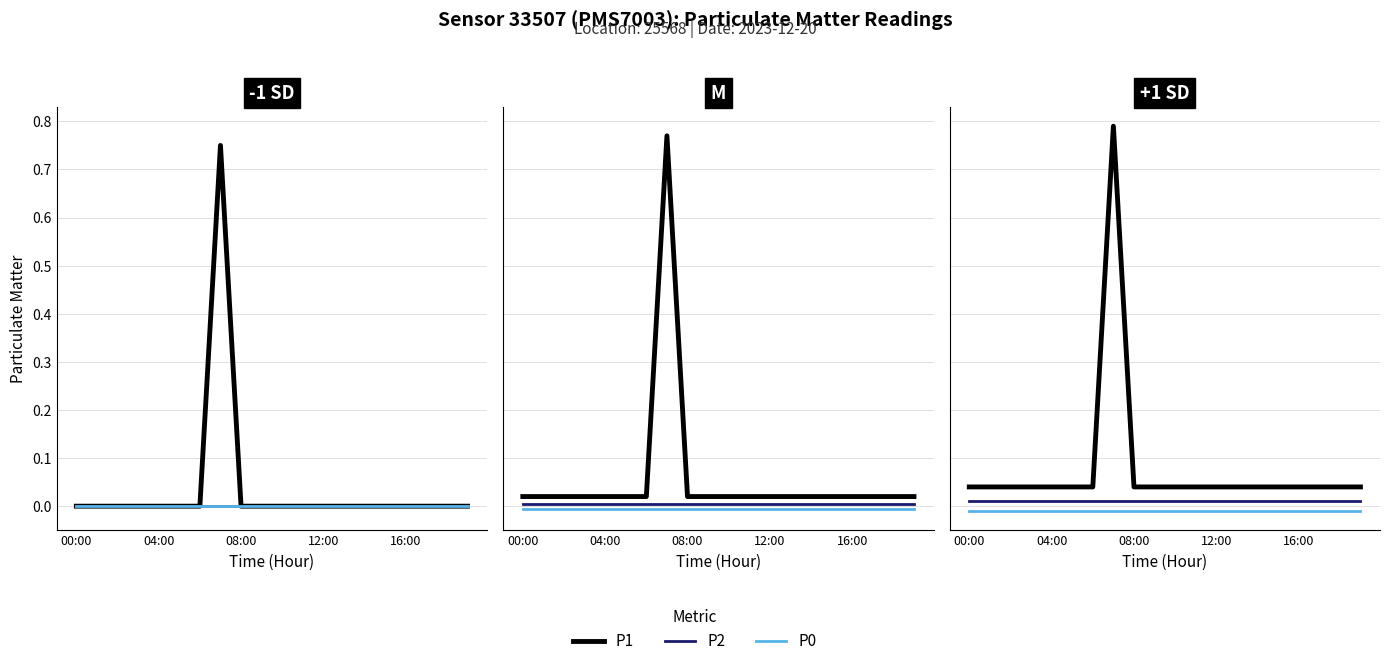

What is the difference between the maximum and minimum values in the P1 series?

0.8